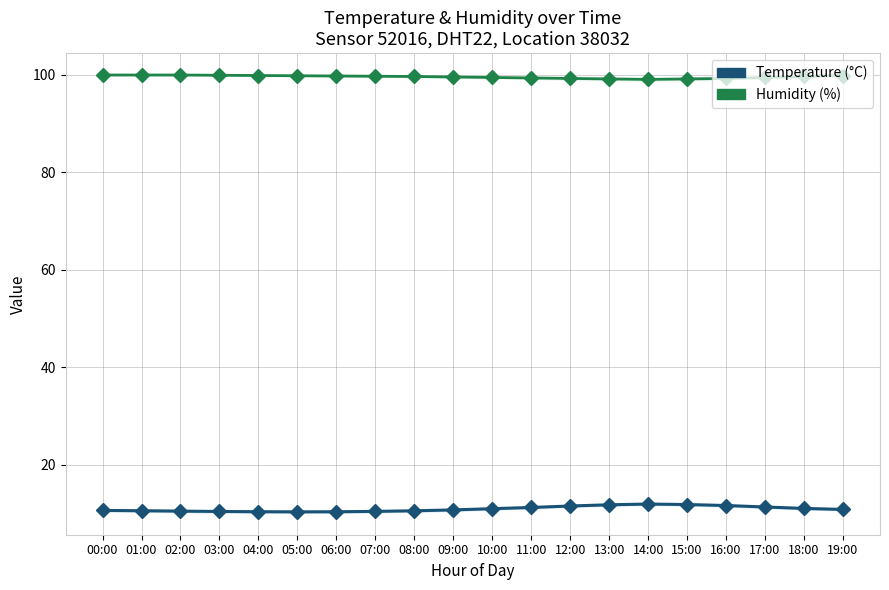

Rank the series at 08:00 from lowest to highest value.

Temperature (°C), Humidity (%)